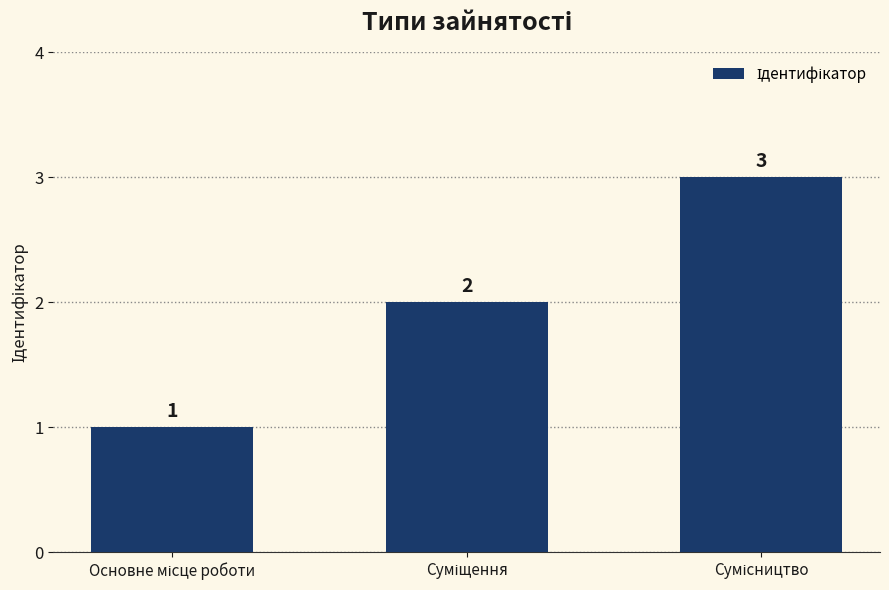

What is the value of the 2nd bar from the left?

2